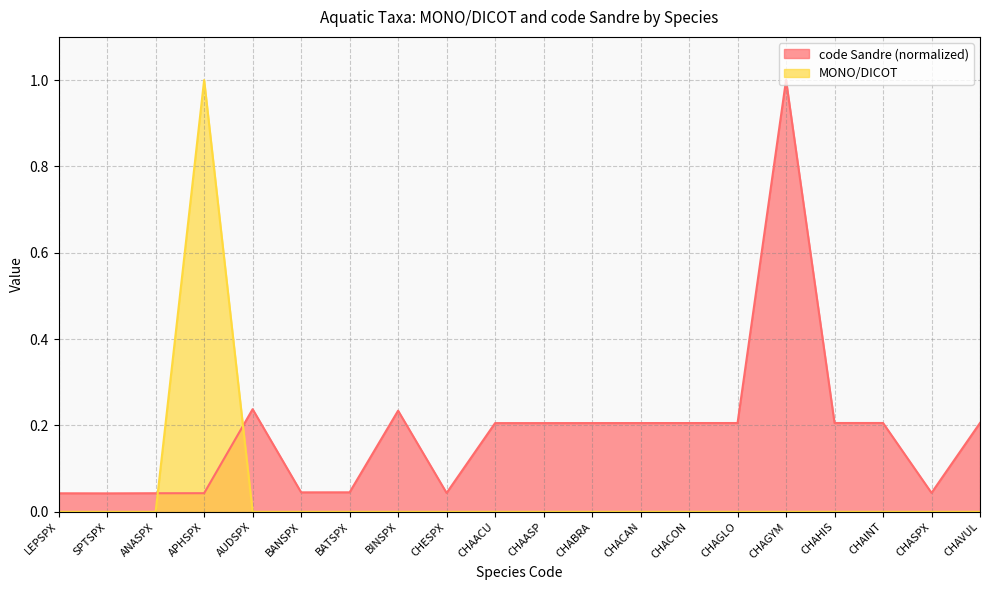

Rank the series at CHAVUL from highest to lowest value.

code Sandre (normalized), MONO/DICOT